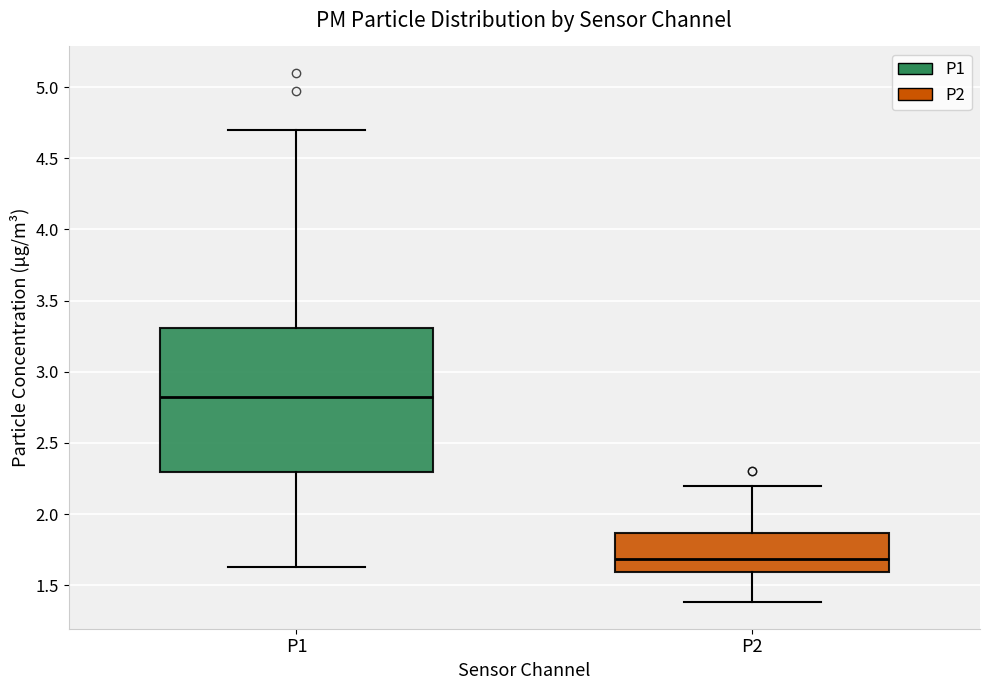

Reading left to right, read every box against the y-axis: the position of its median line, the range the box covers, and the ends of its whiskers. The values are not printed on the chart, so give them approximately, as read against the axis.

P1: median 2.85, box 2.30 to 3.30, whiskers 1.65 to 4.70
P2: median 1.70, box 1.60 to 1.85, whiskers 1.40 to 2.20